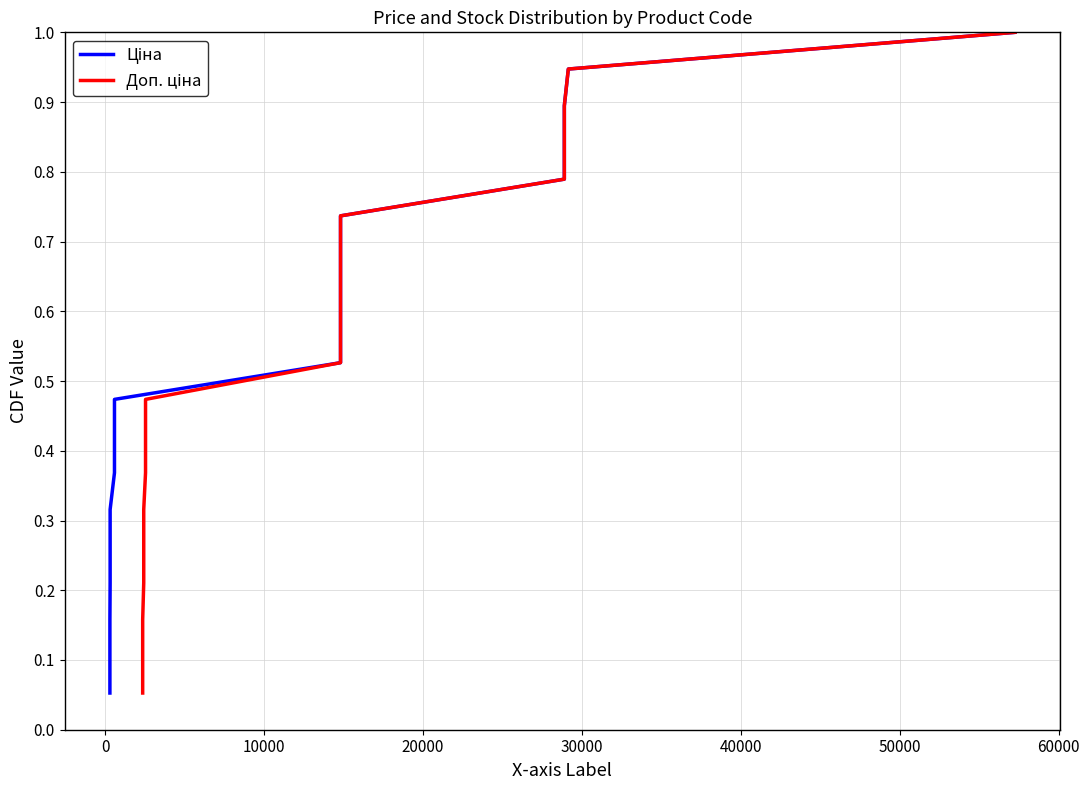

Is the value of Ціна at 10000 greater than the value of Доп. ціна at 10000?

No